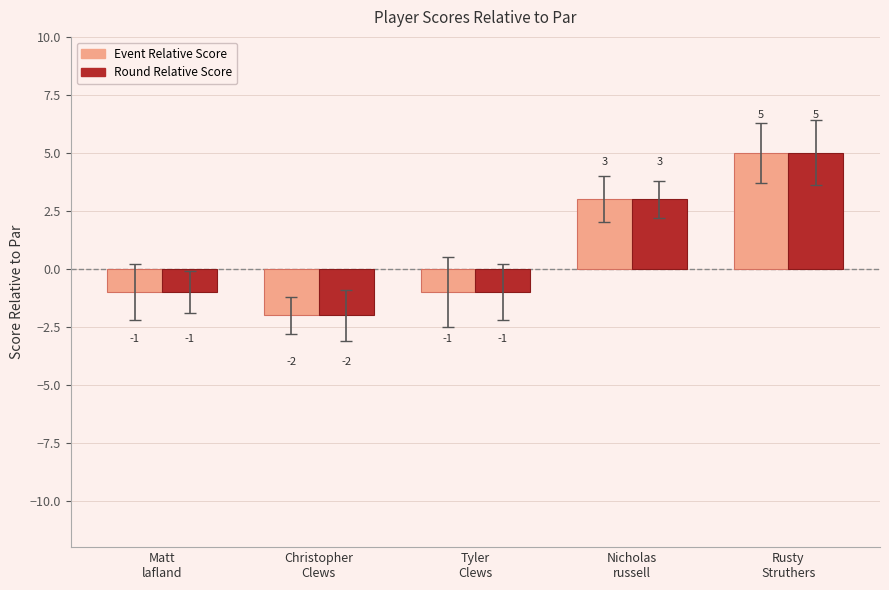

How many Round Relative Score values are between -1 and 3?

3